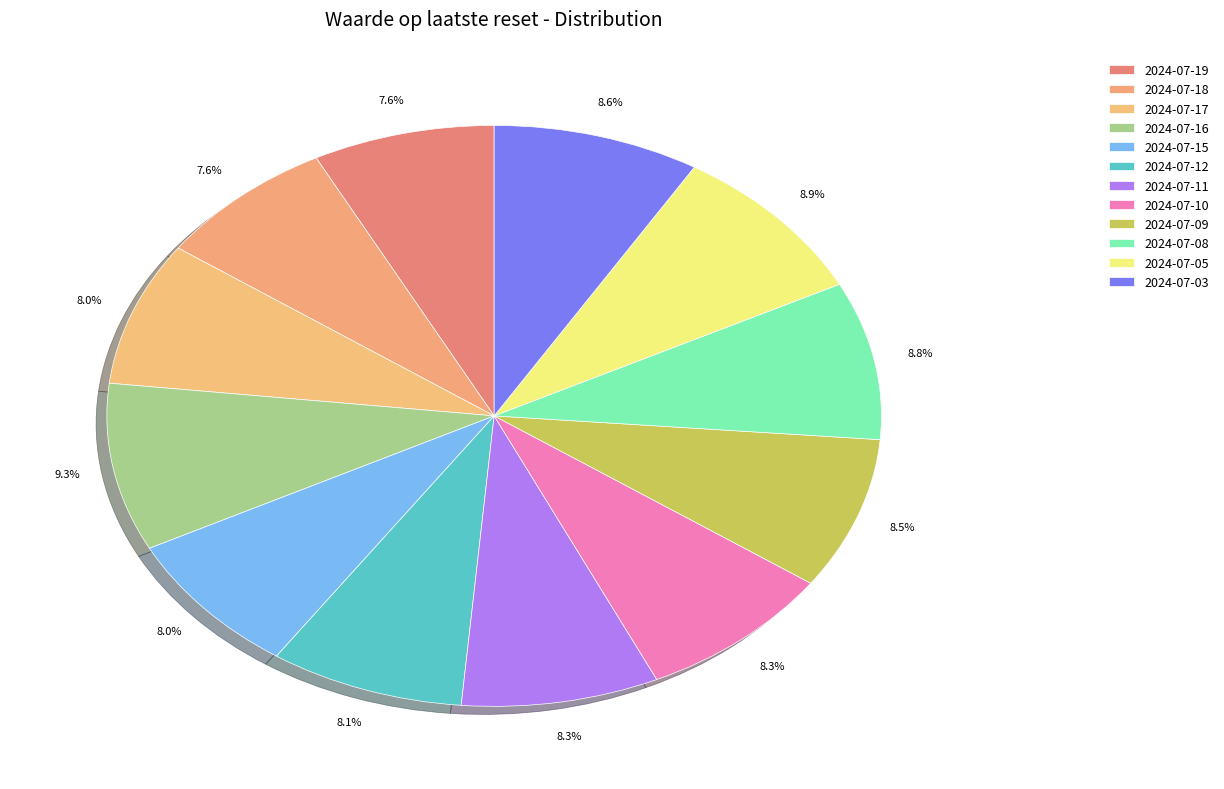

How many slices are in this pie chart?

12